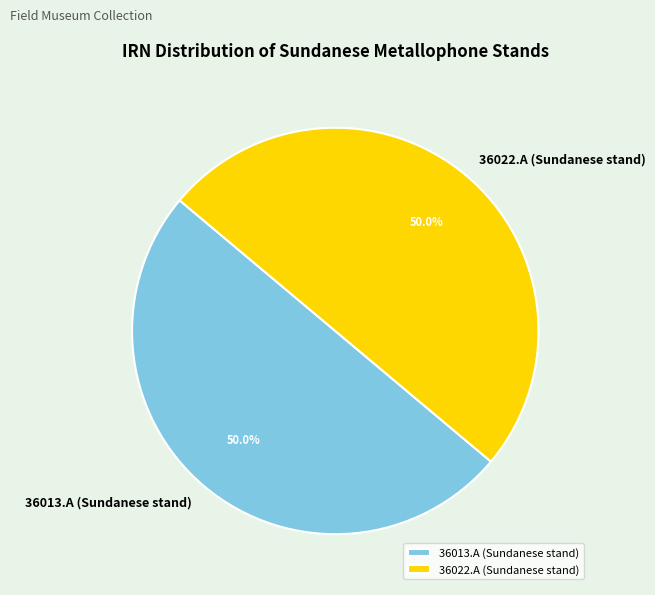

True or false: 36013.A (Sundanese stand) accounts for 63% of the total.

False